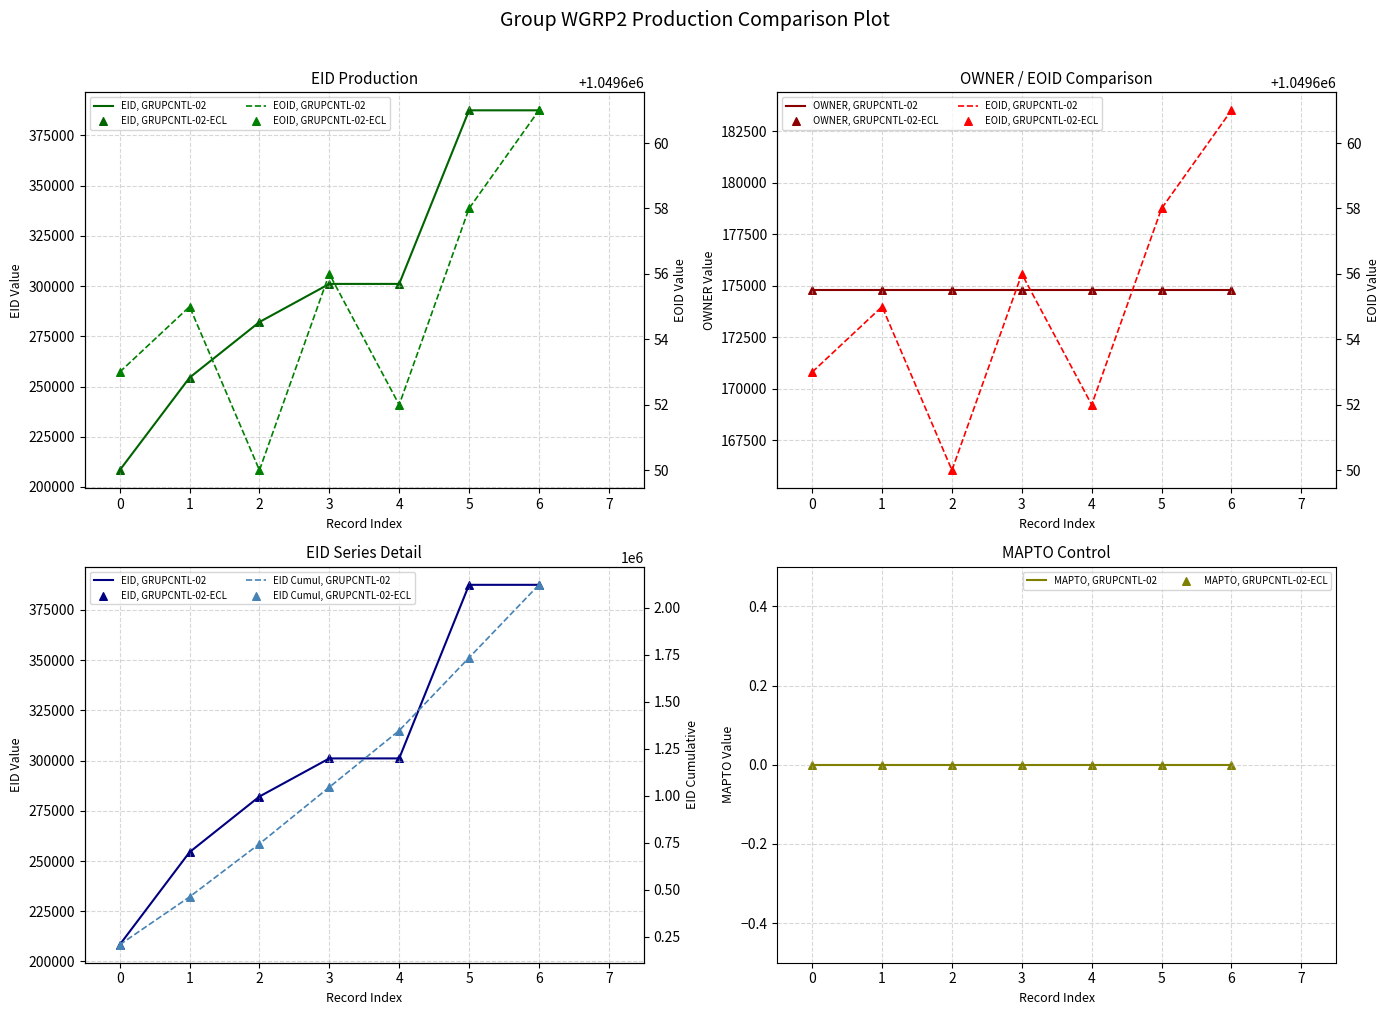

What is the total value across all series at 1?

1304097